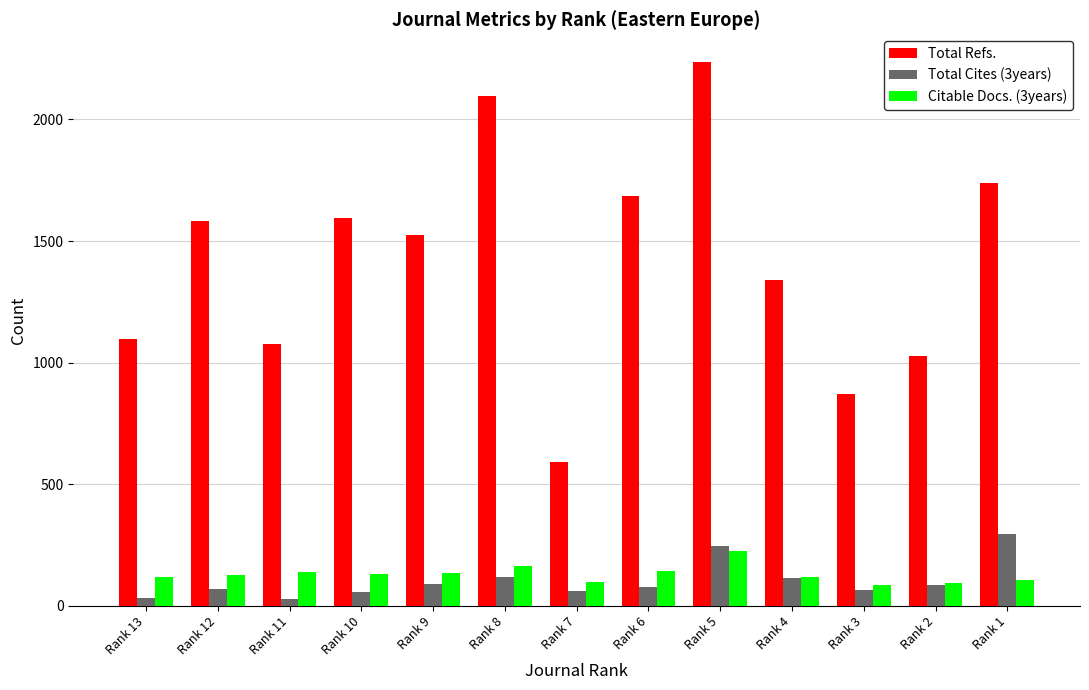

True or false: Total Refs. has a value of 2238 at Rank 5.

True